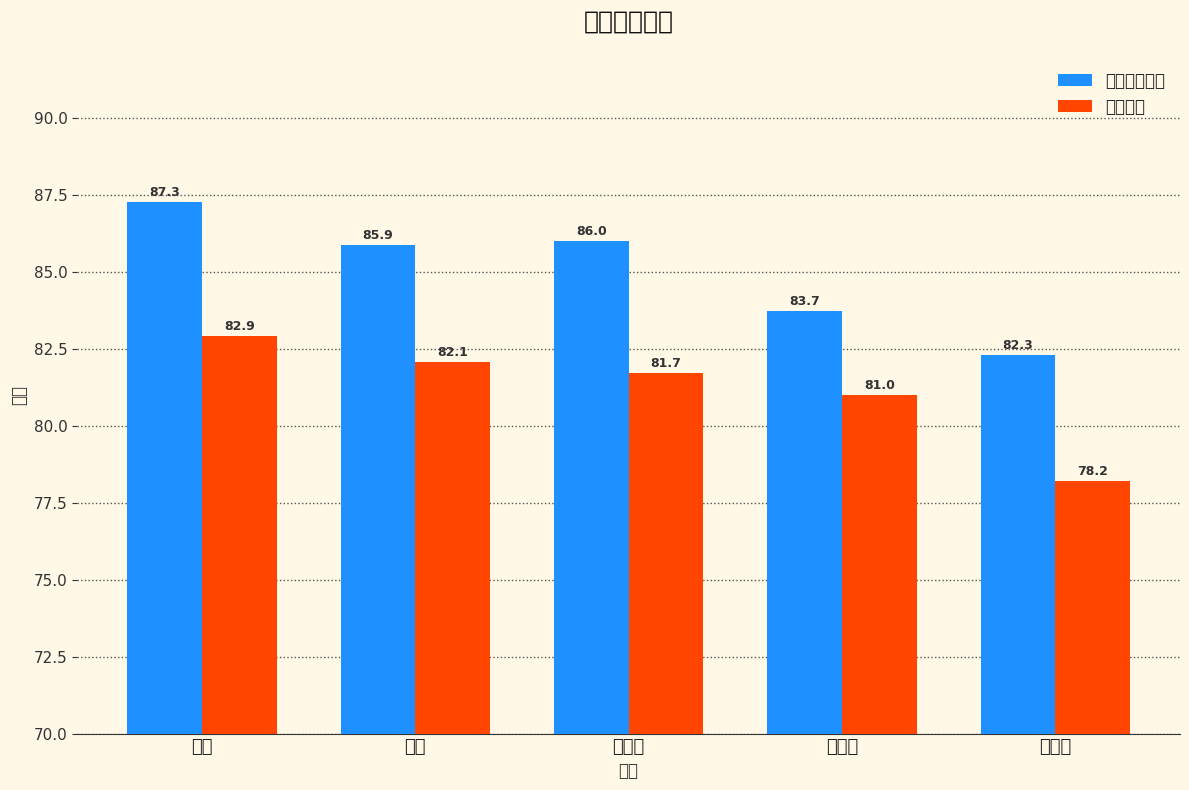

What is the total value across all series at 金宇?

168.0